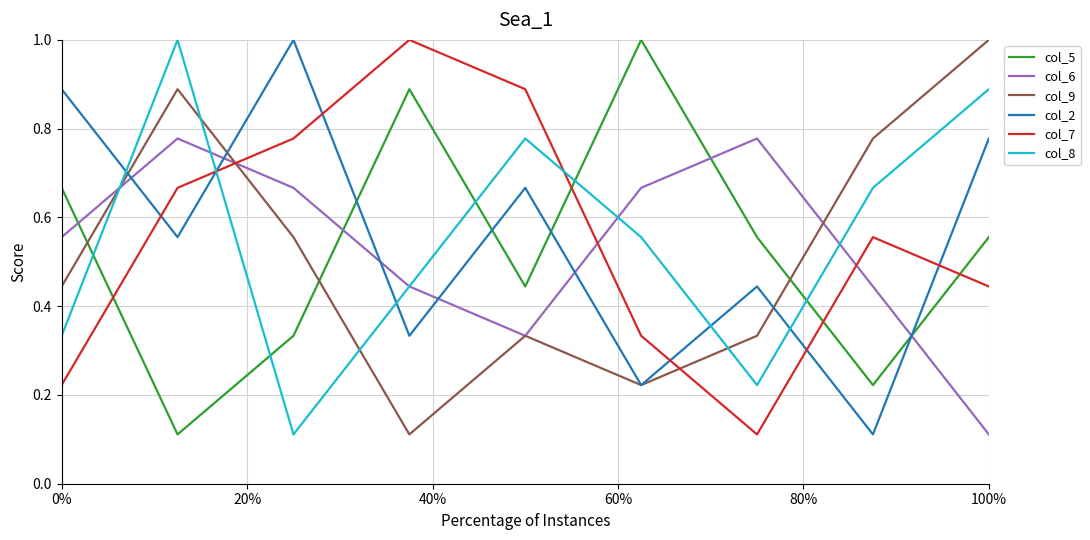

How many intersections are there between col_5 and col_8?

5